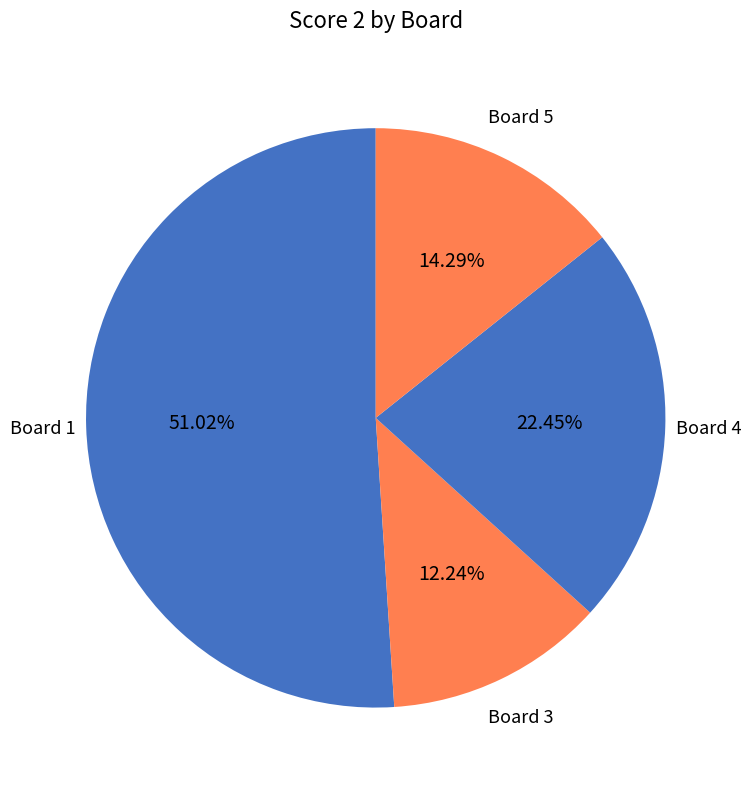

Count the number of slices in the pie.

4